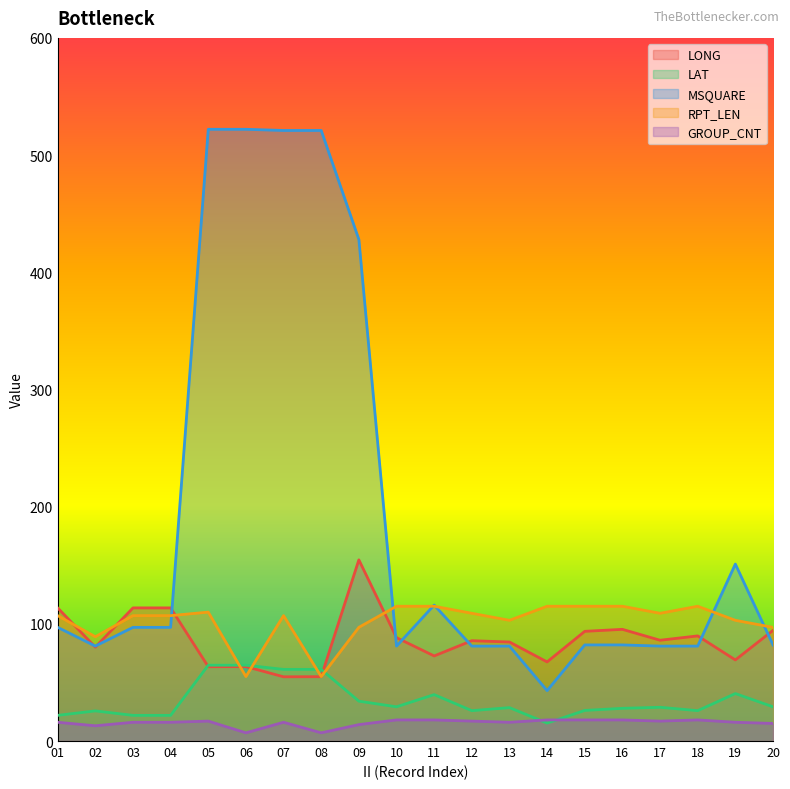

At which category does the chart reach its minimum across all series?

06